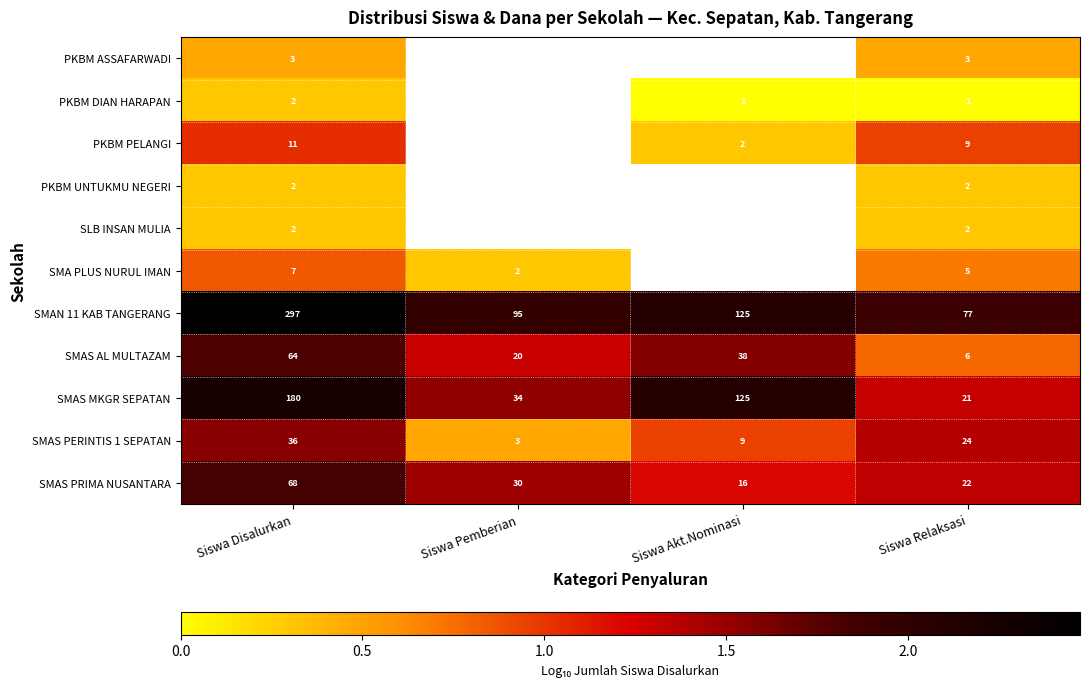

Is the value of SMAN 11 KAB TANGERANG at Siswa Relaksasi greater than the value of PKBM DIAN HARAPAN at Siswa Relaksasi?

Yes